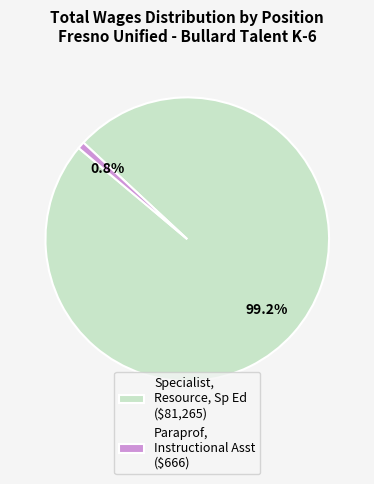

What is the ratio of the value at Specialist, Resource, Sp Ed to the value at Paraprof, Instructional Asst?

122.0